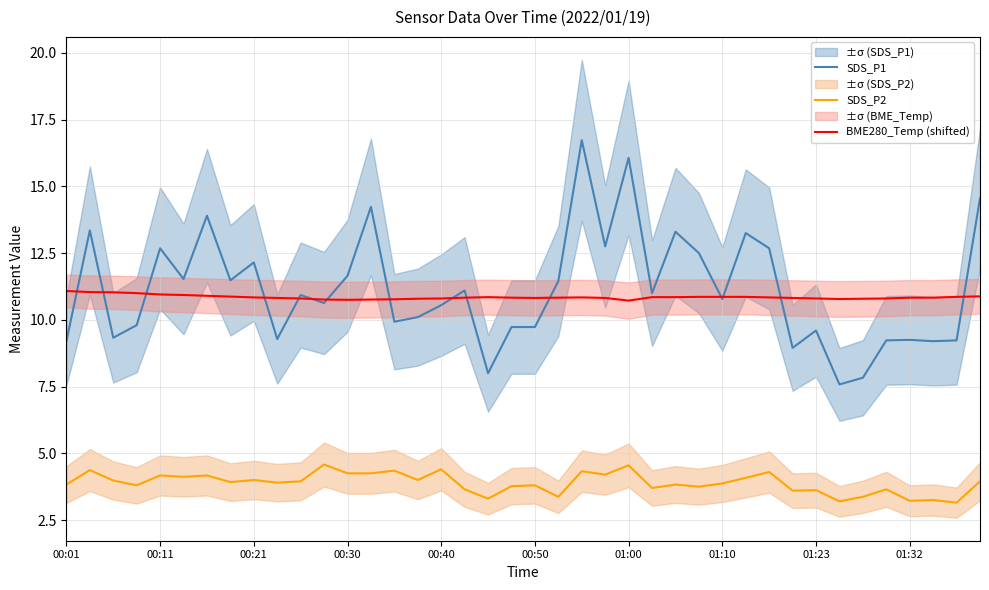

What is the minimum value for BME280_Temp (shifted)?

10.7